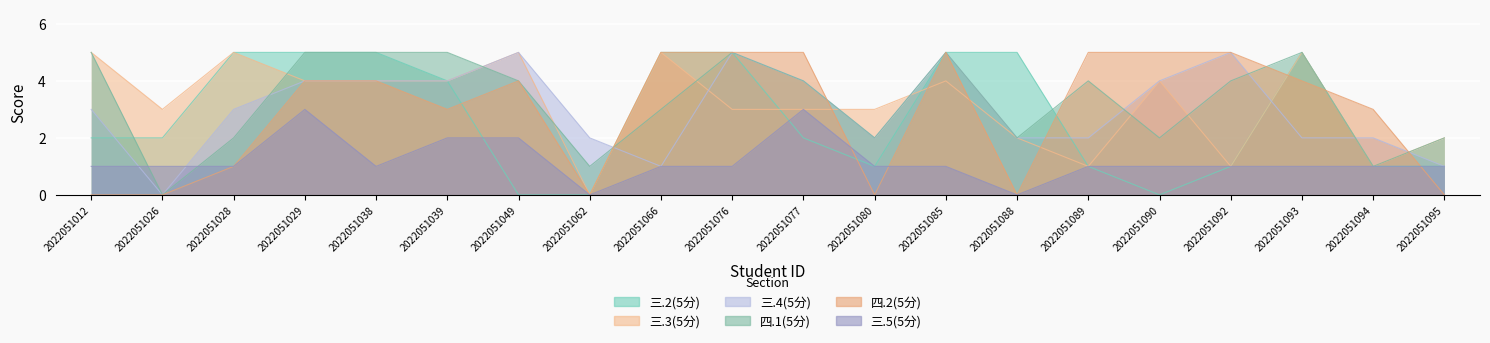

What is the value of the 三.3(5分) point at the 3rd from the left?

5